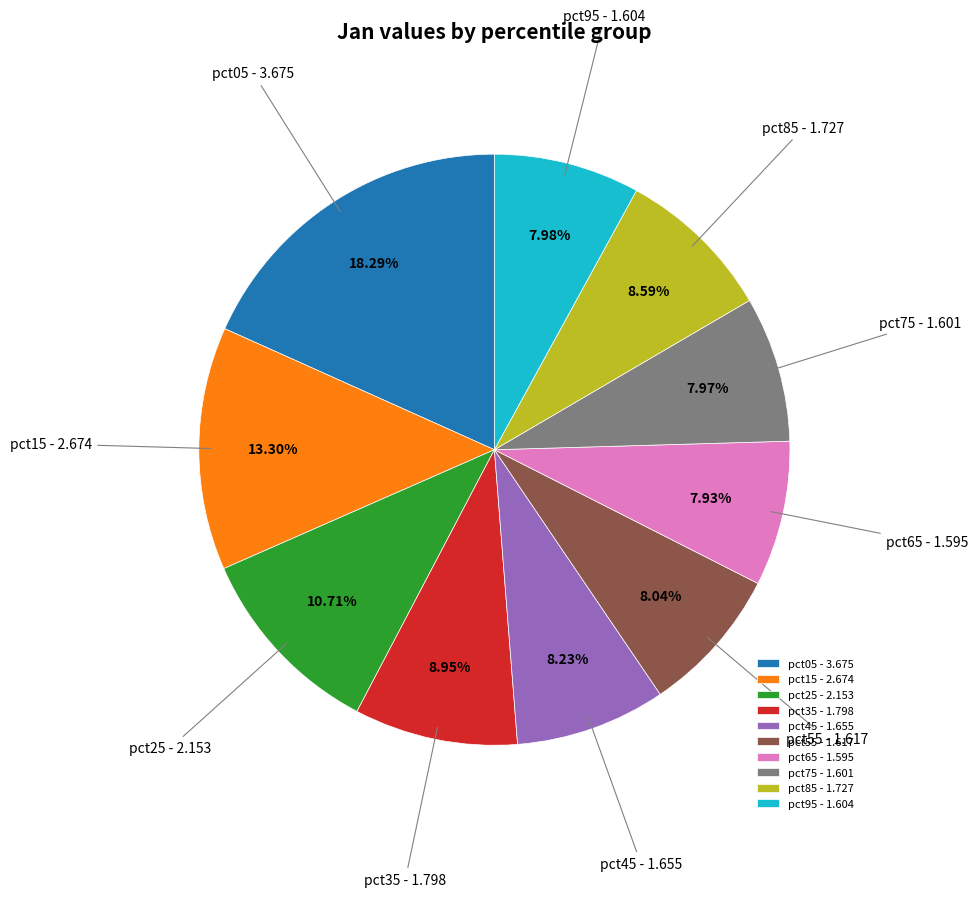

Is there a majority slice in this chart?

No